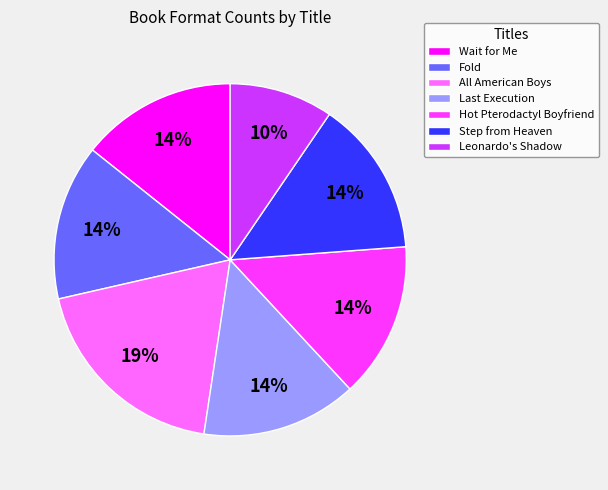

Is the sum of Step from Heaven and Wait for Me greater than half?

No